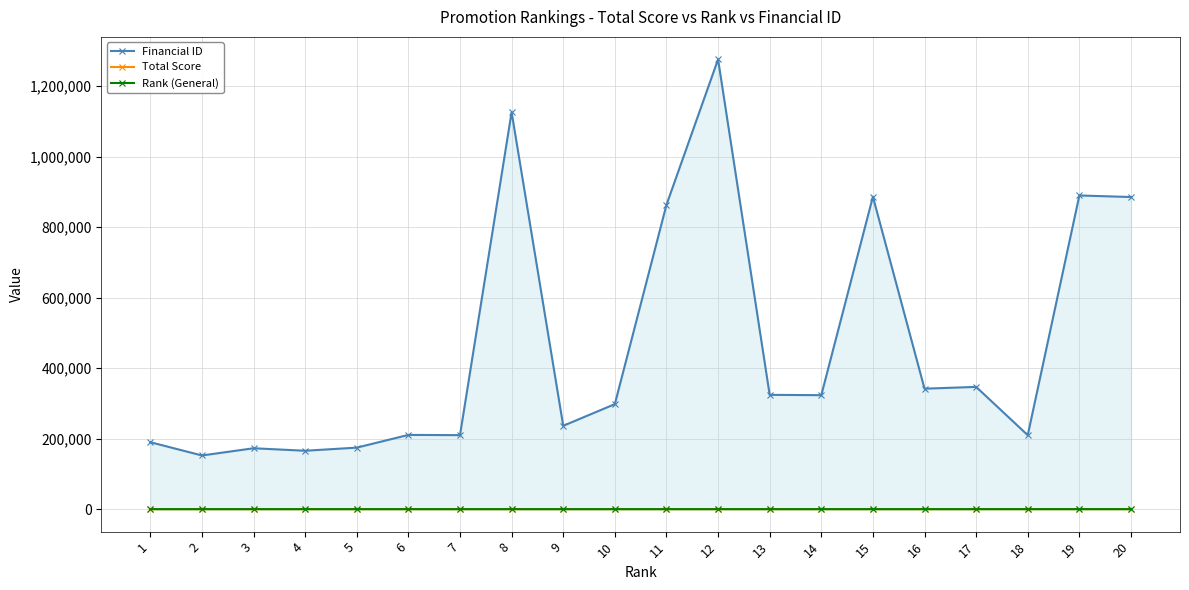

True or false: Financial ID and Rank (General) intersect in this chart.

False